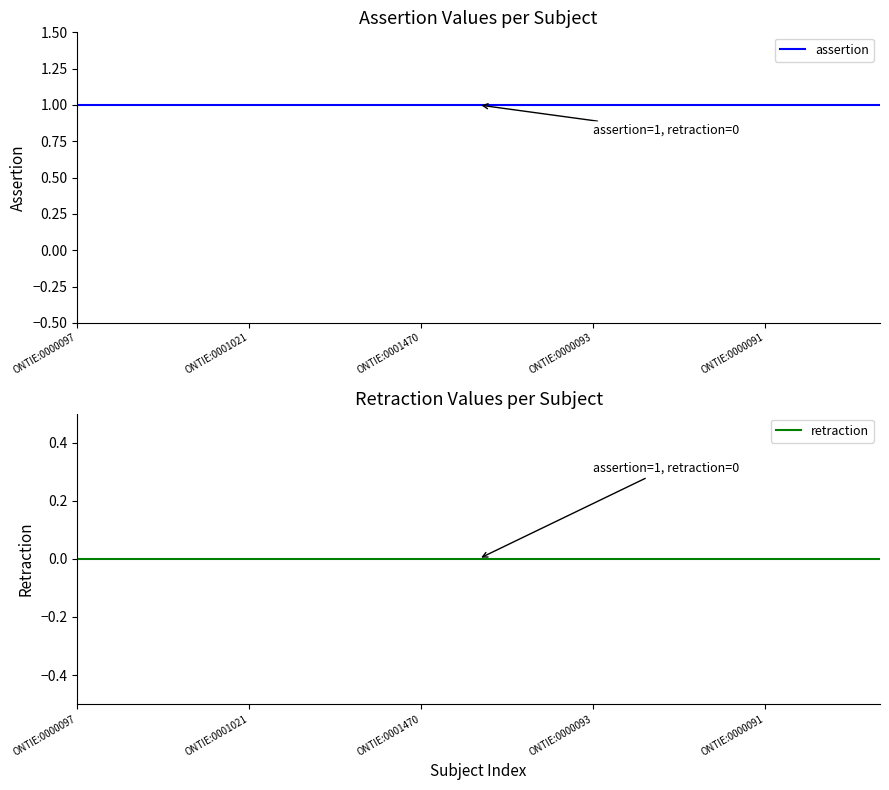

What is the label of the 15th point from the right?

ONTIE:0000097